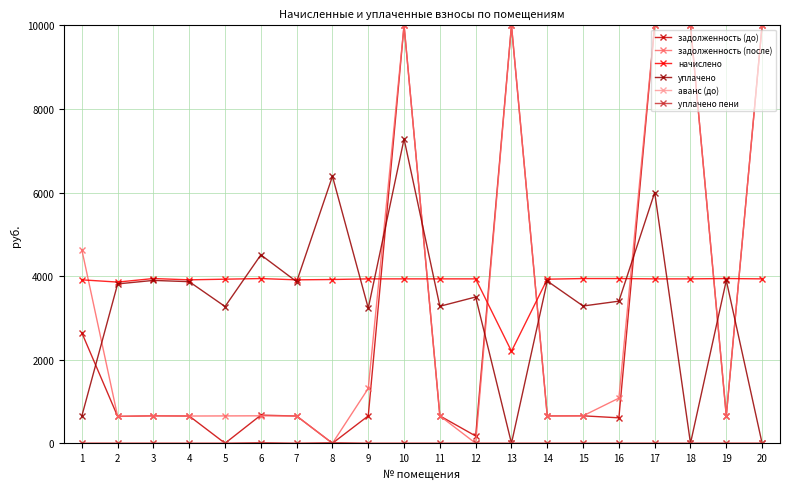

What is the total value across all series at 3?

9152.5